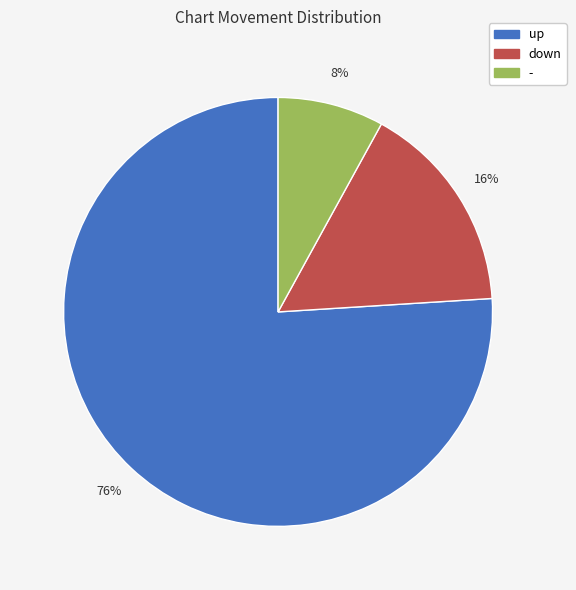

Rank the categories by value from highest to lowest.

up, down, -